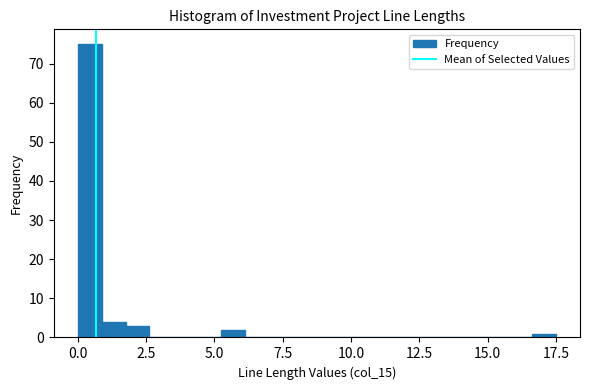

Around what value on the x-axis is the tallest bar? Give the approximate position of its centre, as read against the axis.

0.5